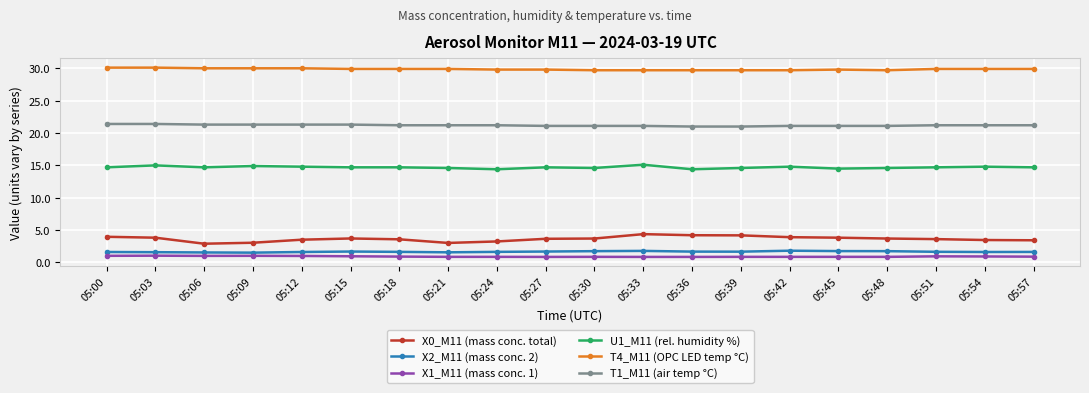

What is the difference between the maximum and minimum values in the X0_M11 (mass conc. total) series?

1.5